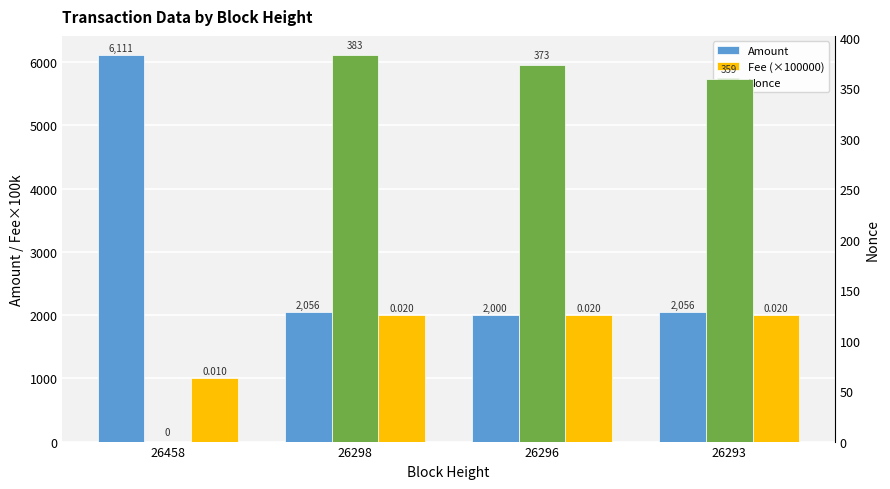

What is the value of the Amount bar at the 2nd from the left?

2055.9